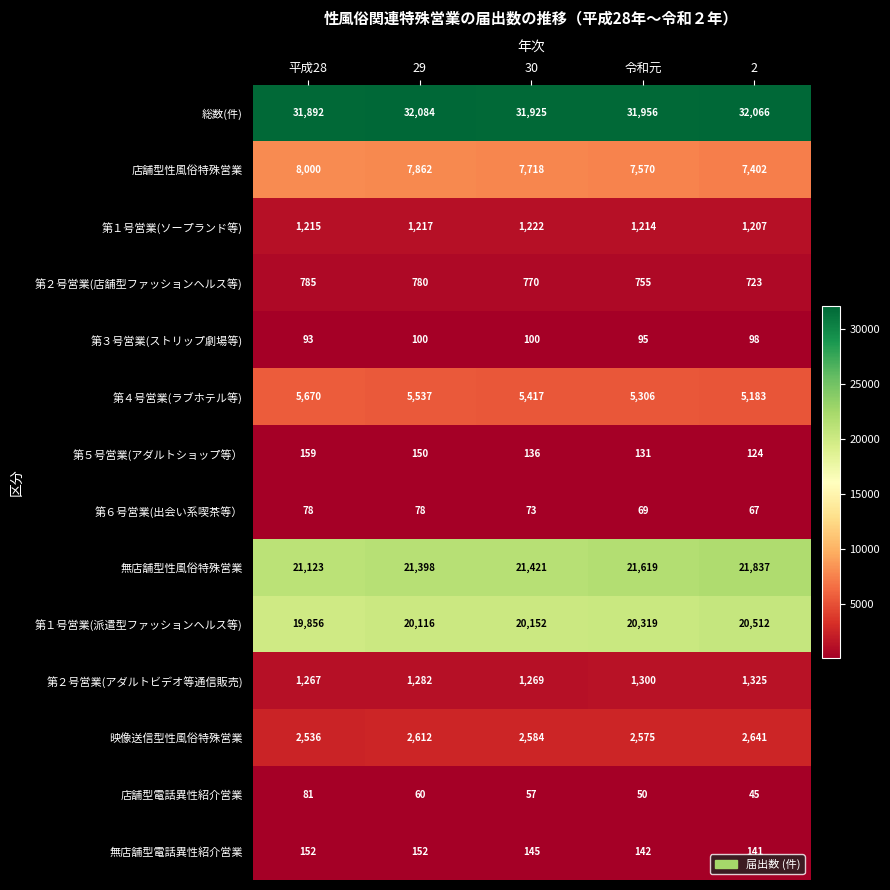

Count the number of categories in the chart.

5